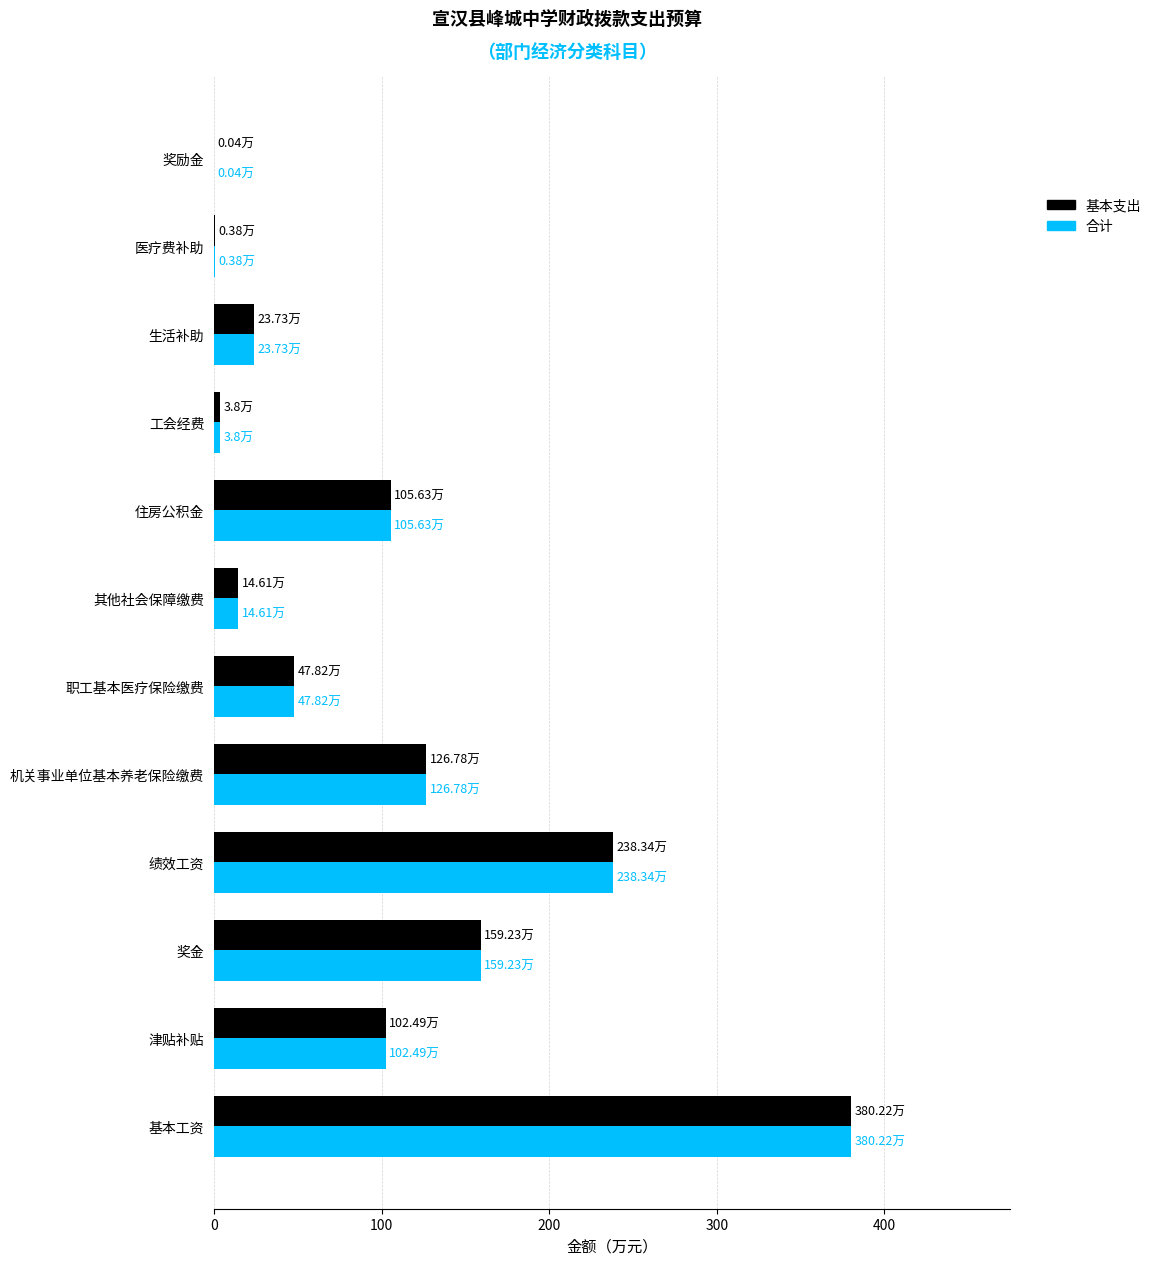

What is the total value across all series at 住房公积金?

211.3